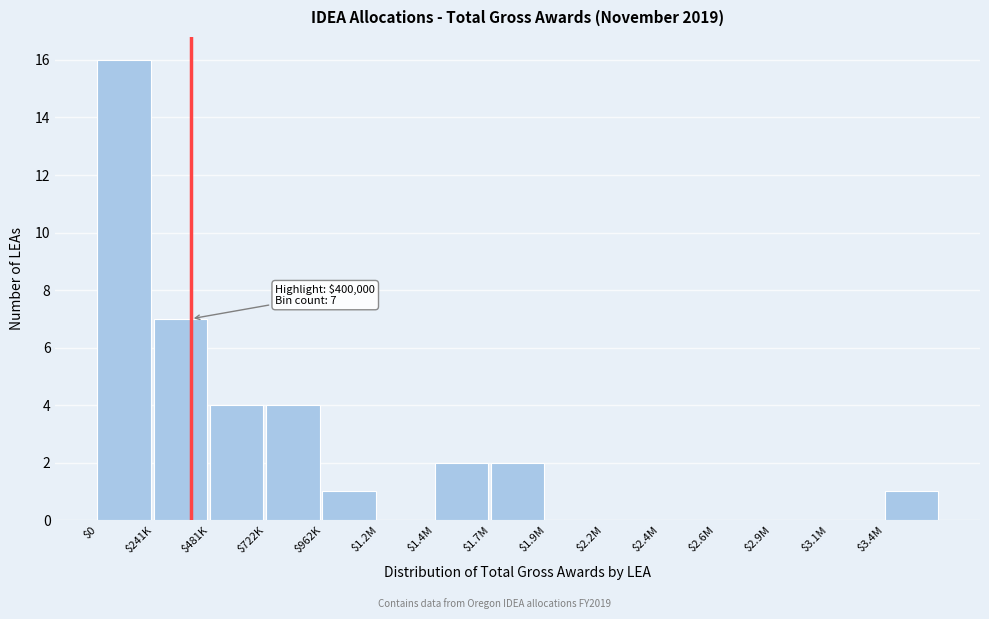

Where is the data nearest to the value 8?

$241K